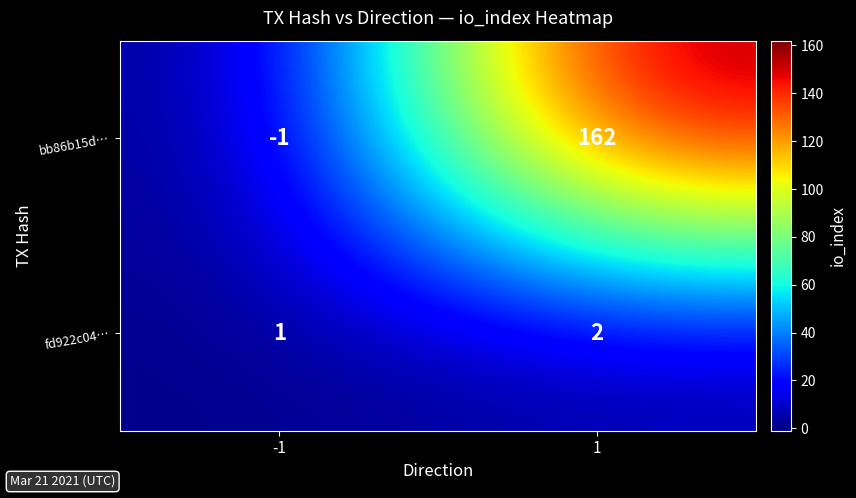

What is the sum of the bb86b15d… values at -1 and 1?

161